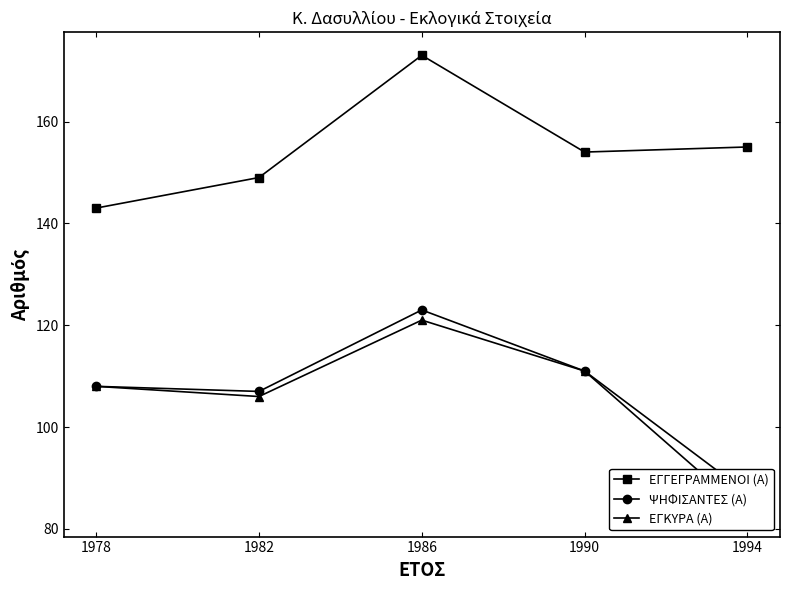

What value does the ΨΗΦΙΣΑΝΤΕΣ (Α) series have at 1986?

123